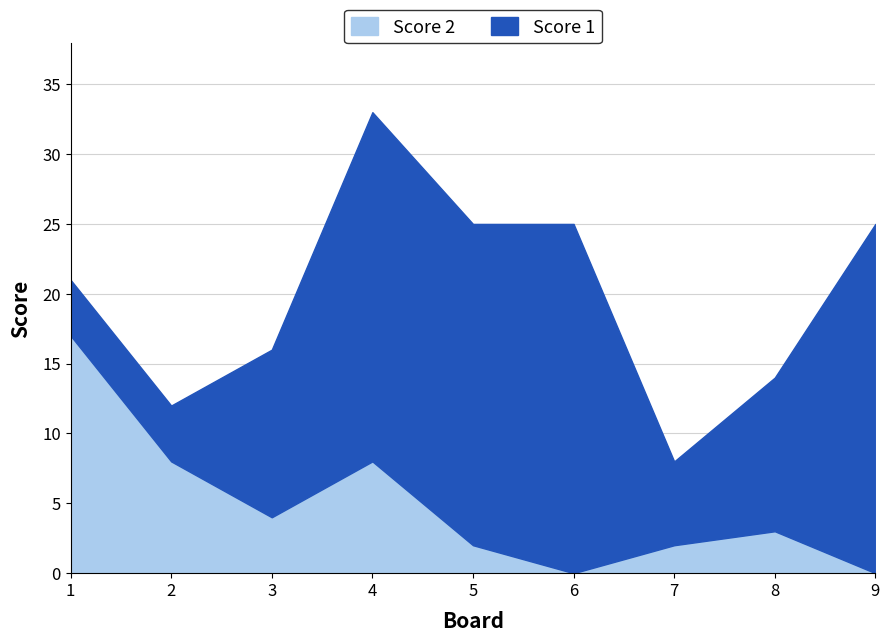

Does the chart have visible grid lines?

Yes